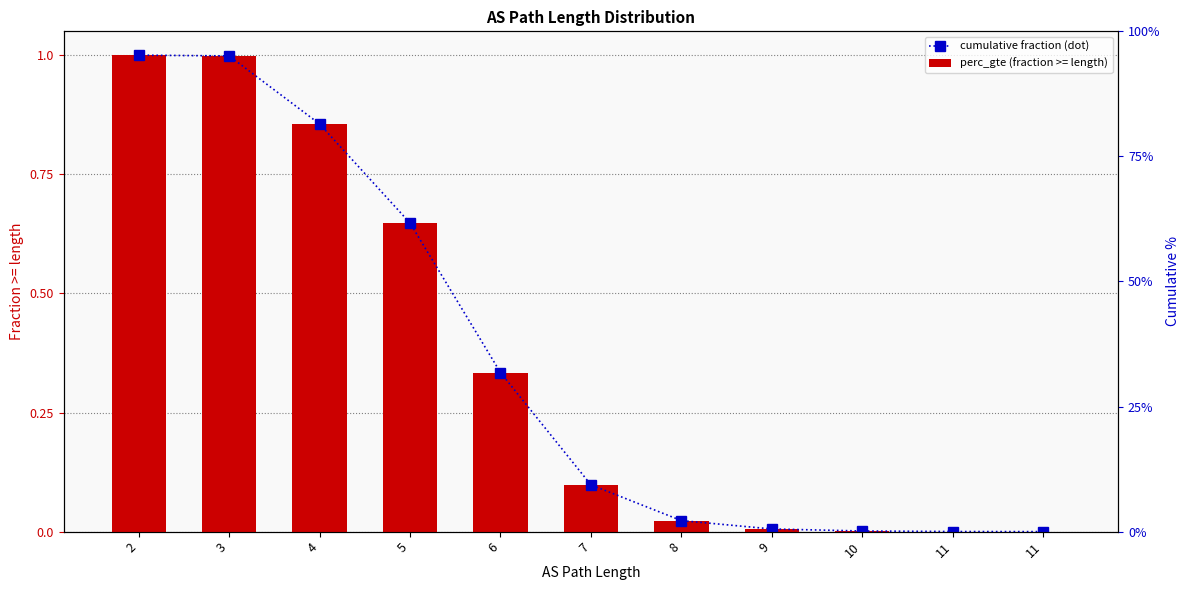

What is the difference between the second highest and second lowest values in the perc_gte (fraction >= length) series?

1.0